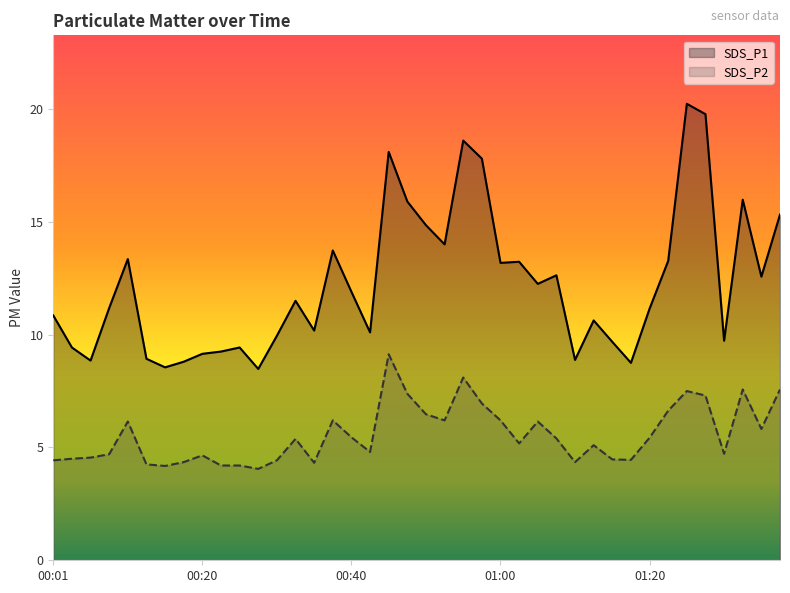

What is the smallest value displayed?

4.0